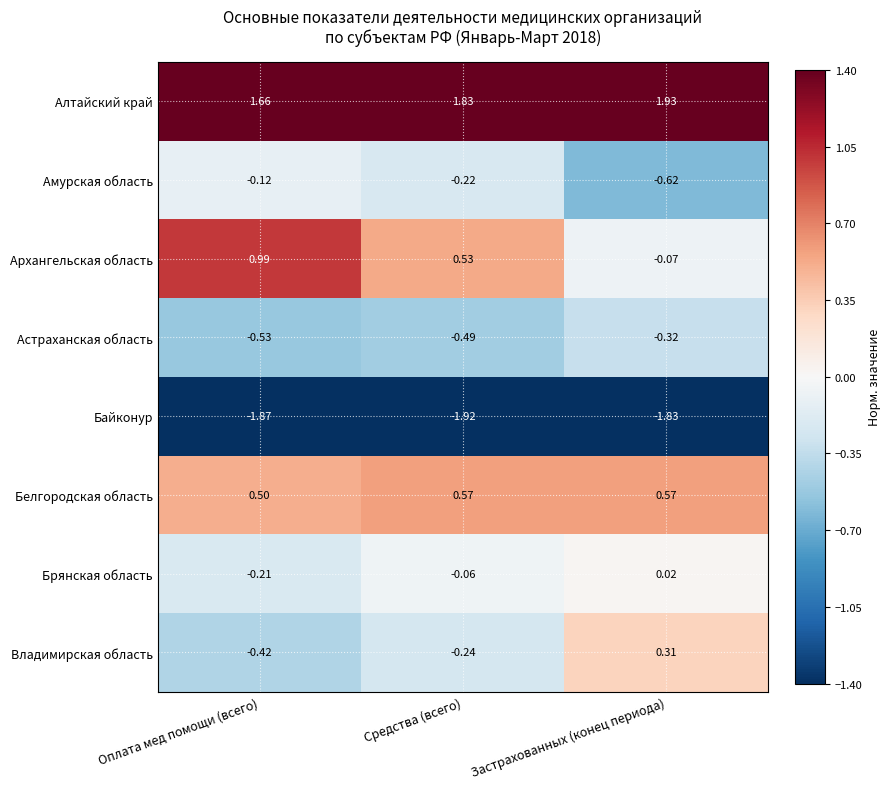

At how many categories does at least one series exceed 1?

3